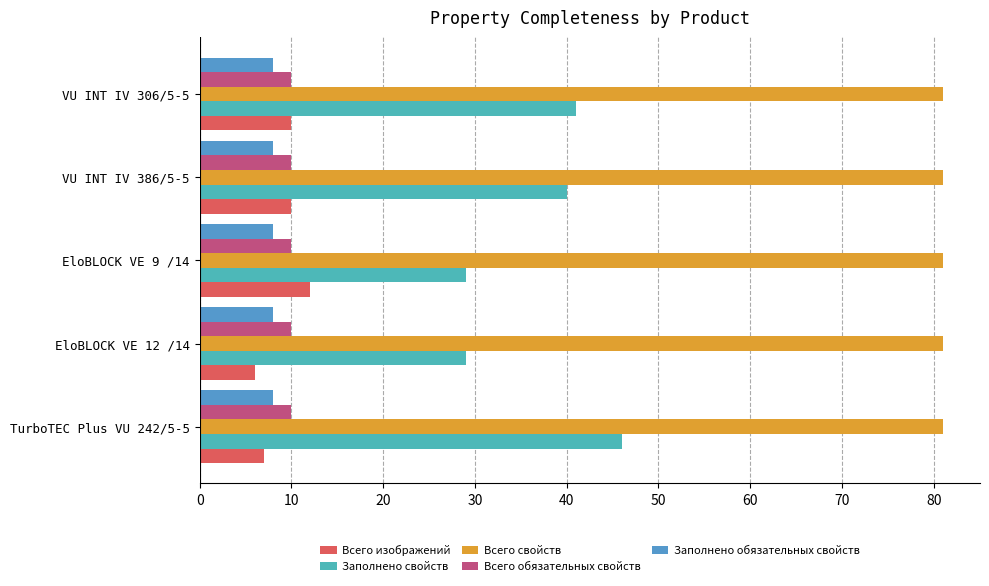

How many series are shown in this chart?

5